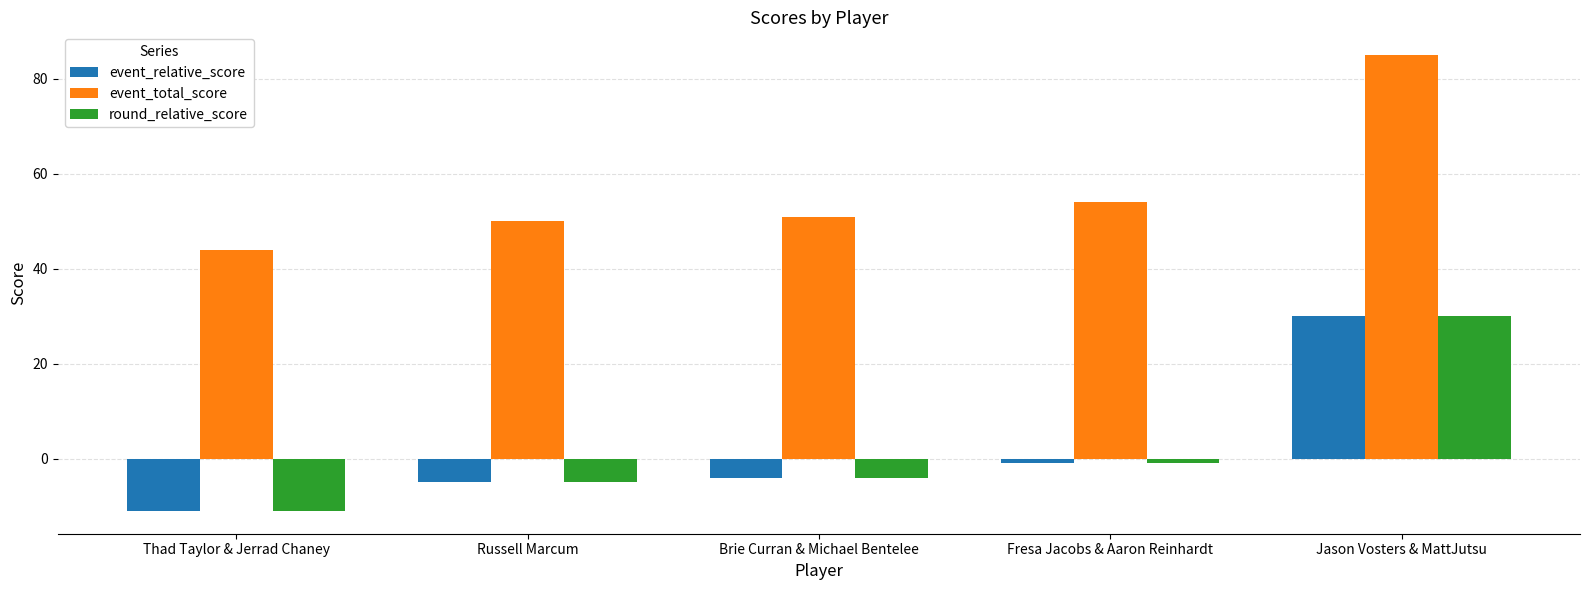

True or false: event_relative_score has a value of -4 at Brie Curran & Michael Bentelee.

True